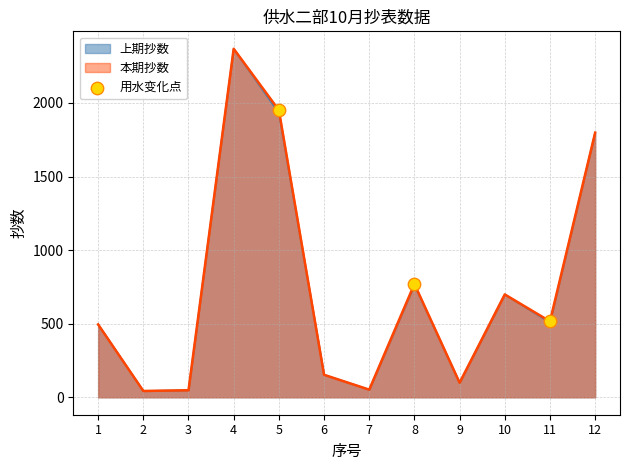

Between 5 and 6, which series saw the biggest shift?

本期抄数